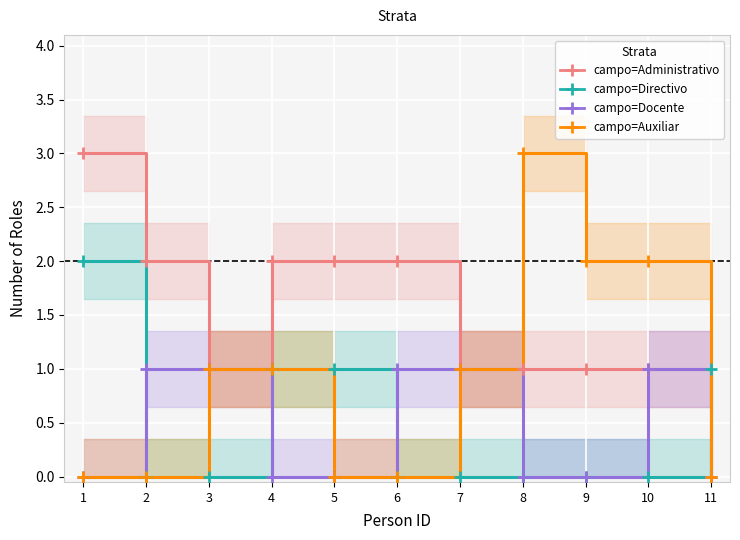

Which has a higher value, 4 or 3?

4